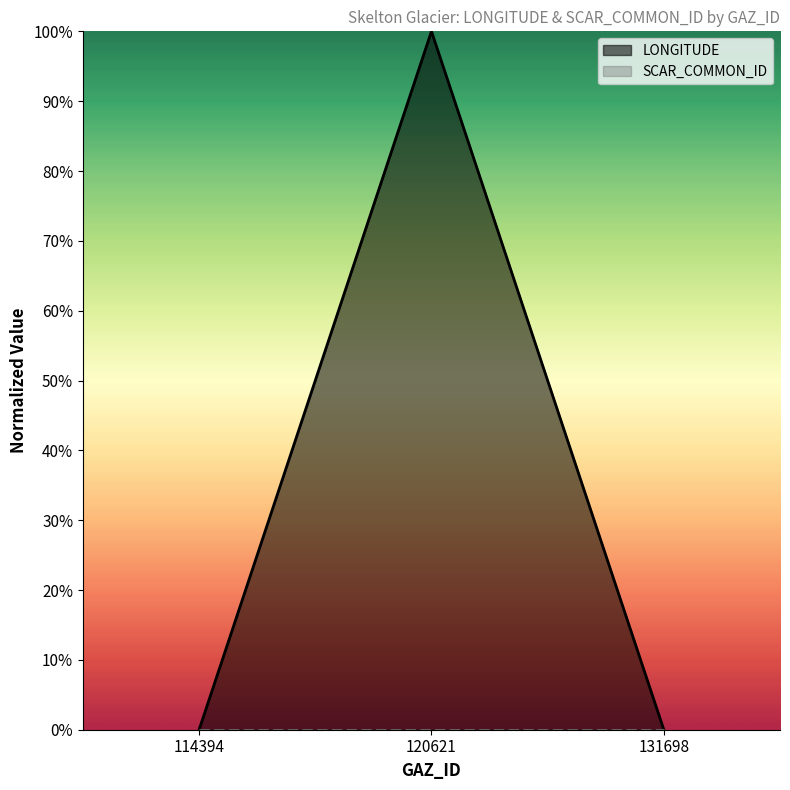

What is the value of the 2nd point from the left?

1.0